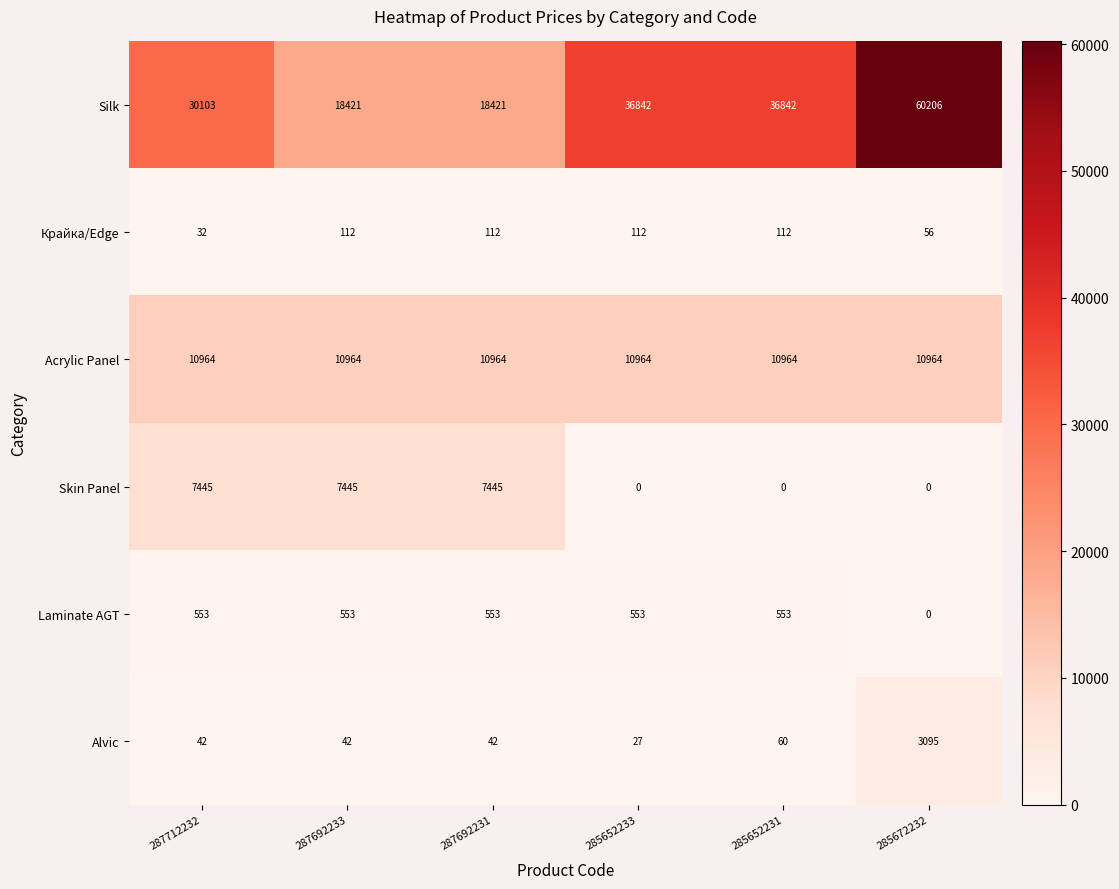

Between 285652233 and 285652231, which series saw the biggest shift?

Alvic